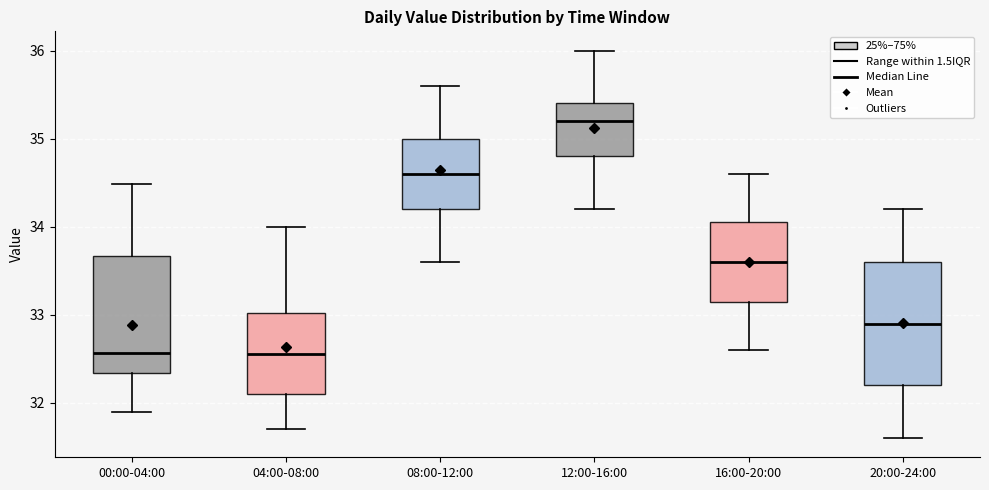

Which box's median line is the highest?

12:00-16:00